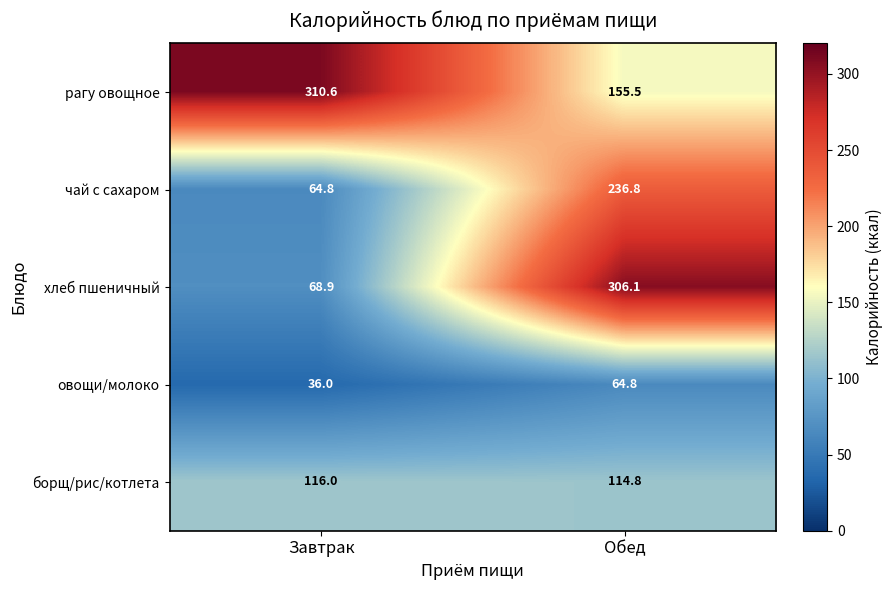

Which series has the widest spread of values?

хлеб пшеничный